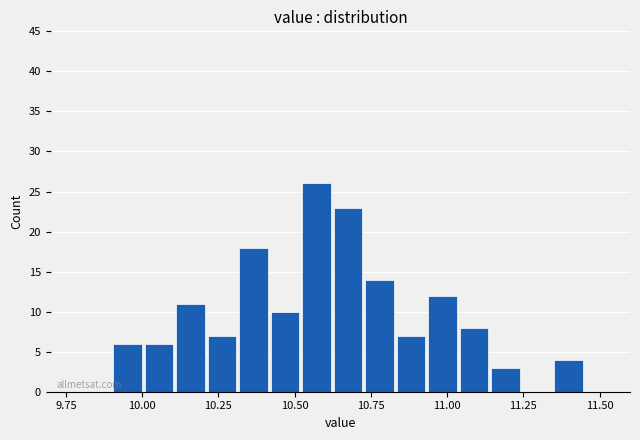

Around what value on the x-axis is the tallest bar? Give the approximate position of its centre, as read against the axis.

10.55